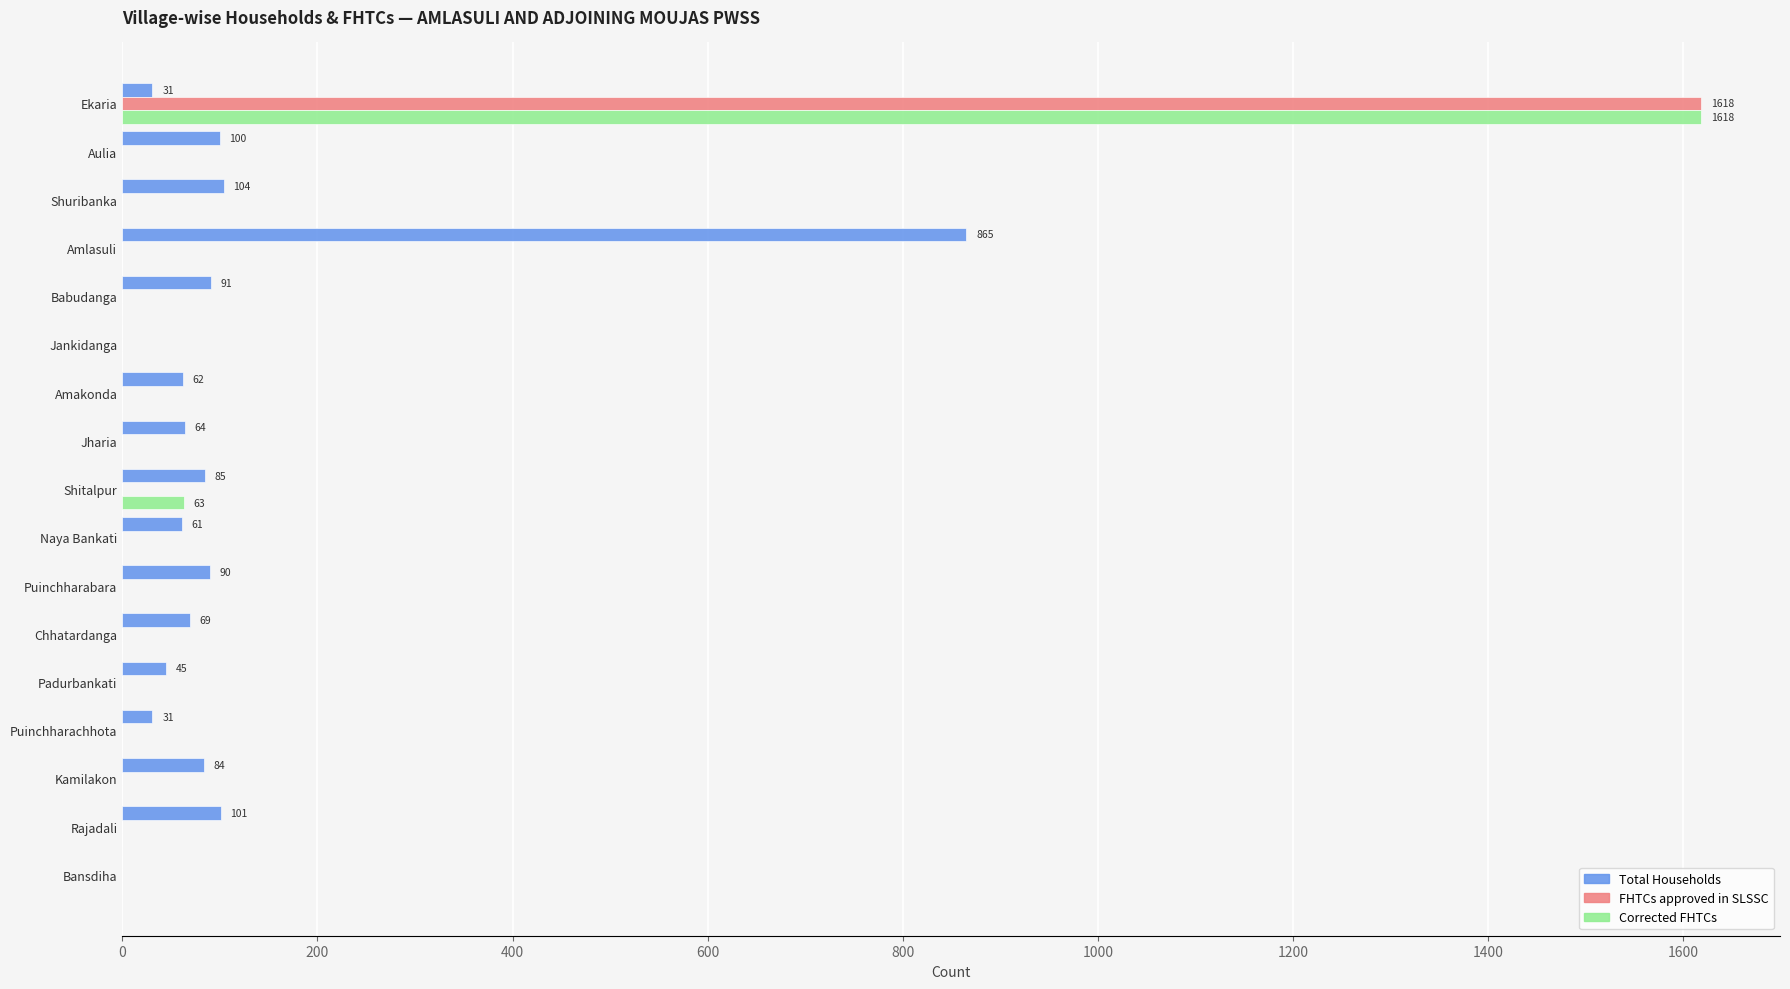

True or false: Total Households has a value of 0 at Bansdiha.

True